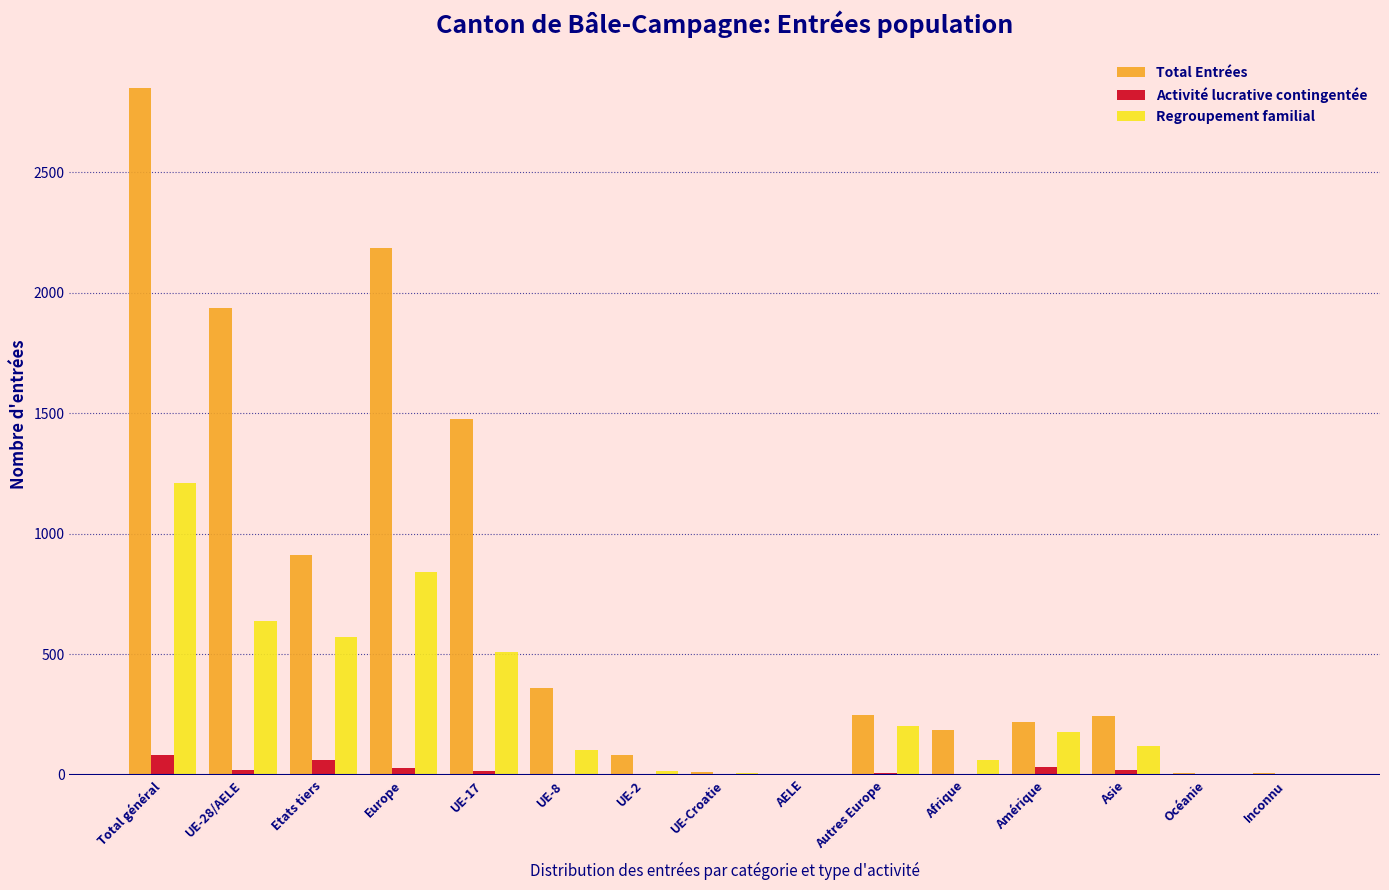

Which category has the highest value across all series?

Total général